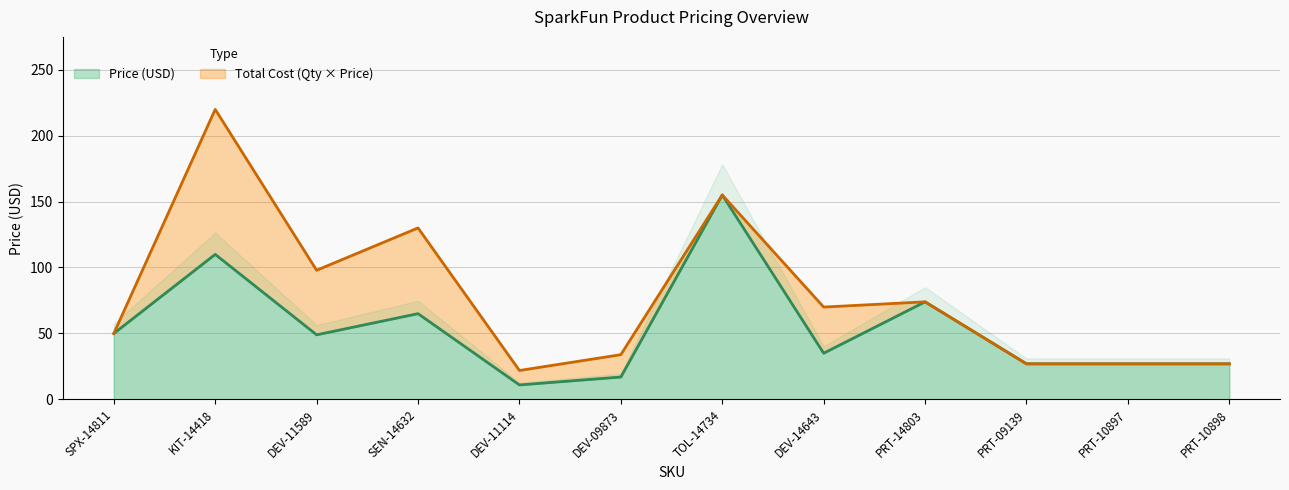

At which category is the sum across all series the highest?

KIT-14418